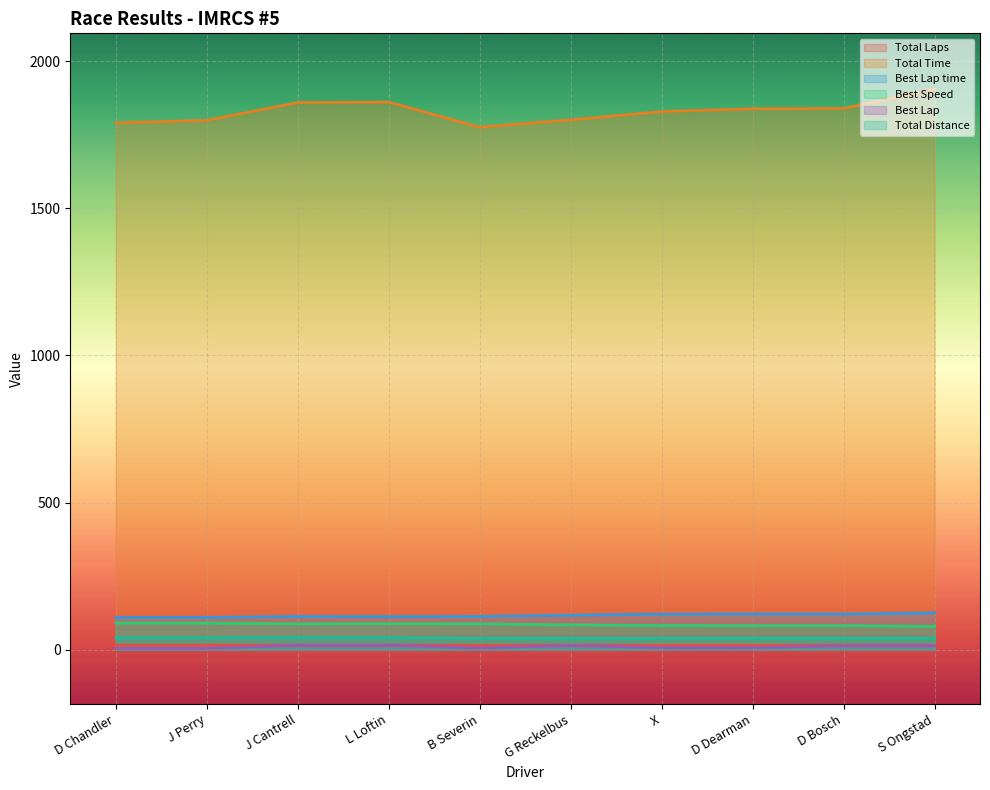

True or false: Total Laps has a value of 25.3 at L Loftin.

False